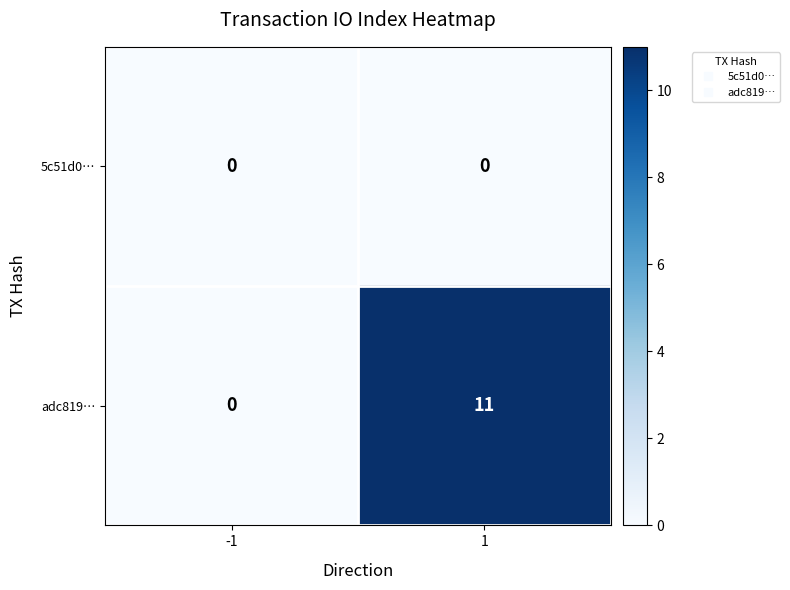

Reading left to right, list all the values displayed in this chart.

5c51d0…: 0	0
adc819…: 0	11